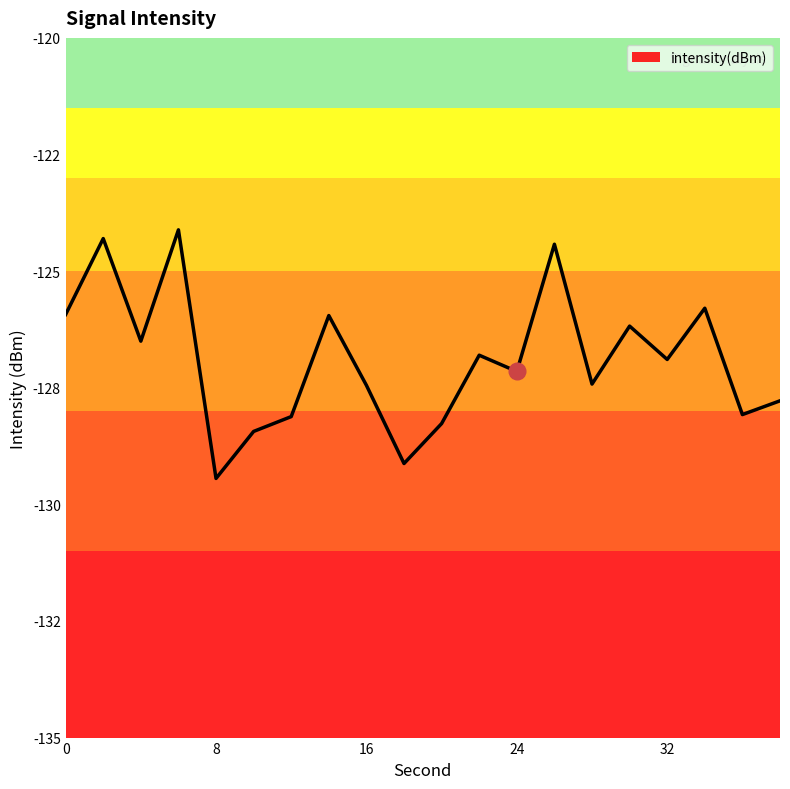

What is the smallest value displayed?

-129.4